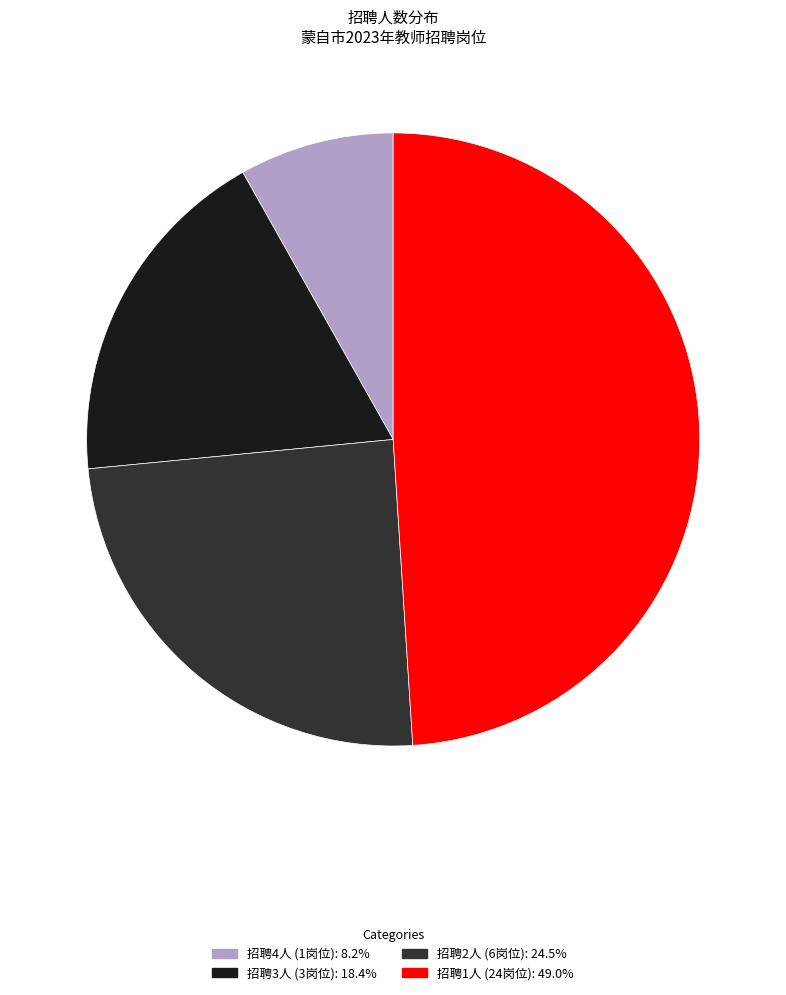

Does any single category account for the majority?

No